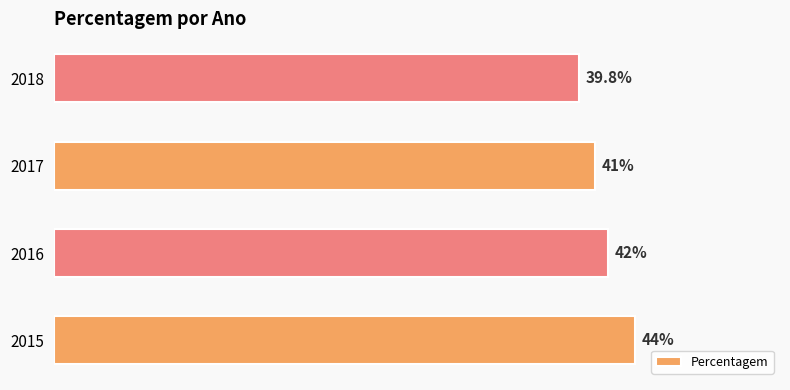

Are the bars horizontal?

Yes